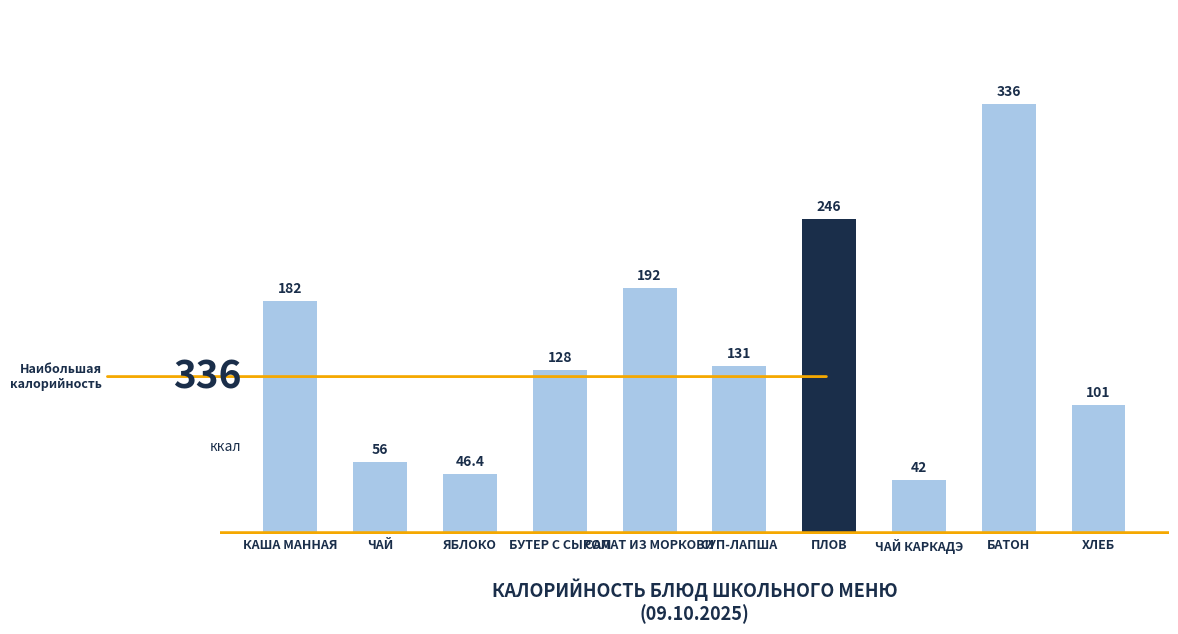

Rank the categories by value from lowest to highest.

ЧАЙ КАРКАДЭ, ЯБЛОКО, ЧАЙ, ХЛЕБ, БУТЕР С СЫРОМ, СУП-ЛАПША, КАША МАННАЯ, САЛАТ ИЗ МОРКОВИ, ПЛОВ, БАТОН